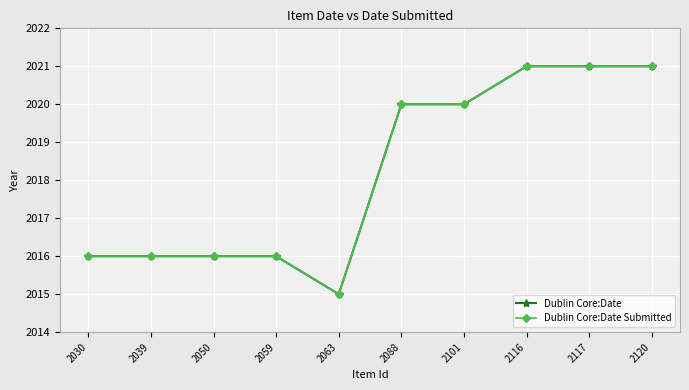

True or false: Dublin Core:Date Submitted and Dublin Core:Date intersect in this chart.

False